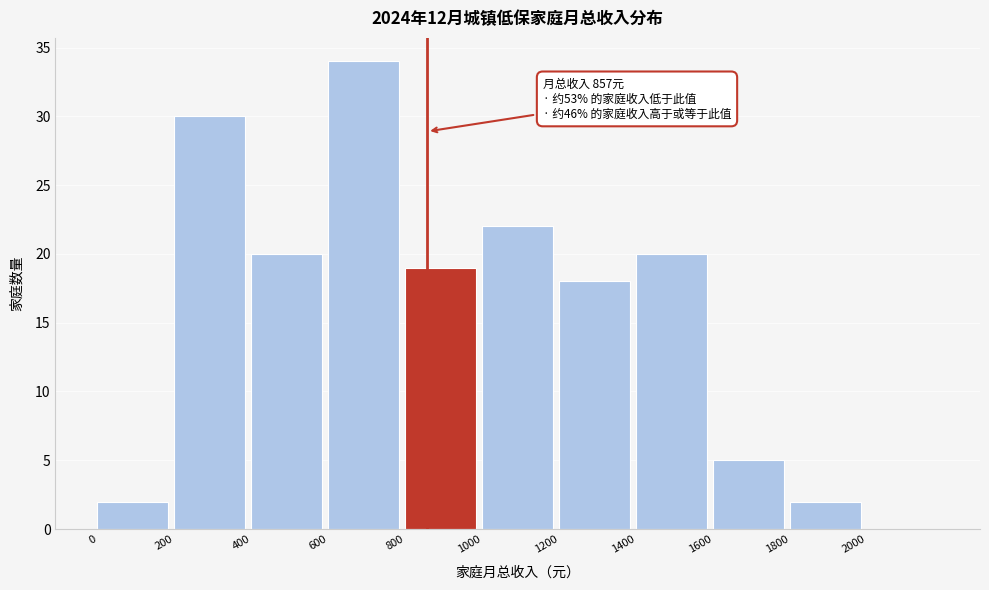

Over which range of the x-axis is the bar tallest?

600 to 800